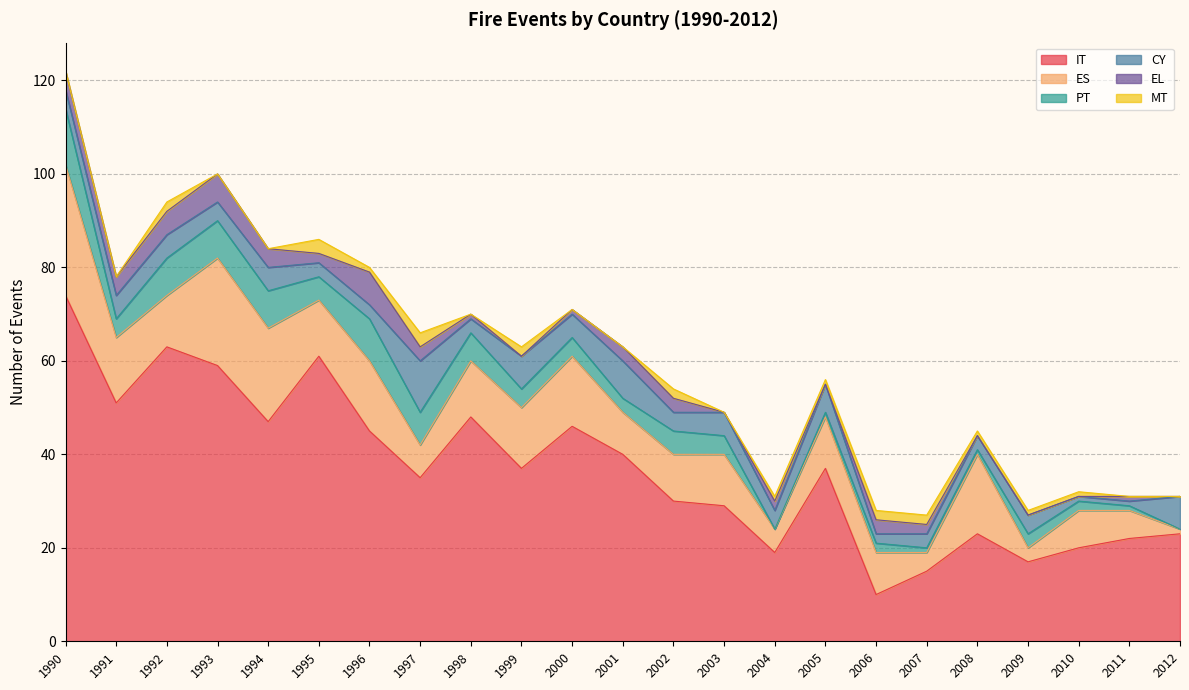

Is it true that CY equals 7 at 2000?

False